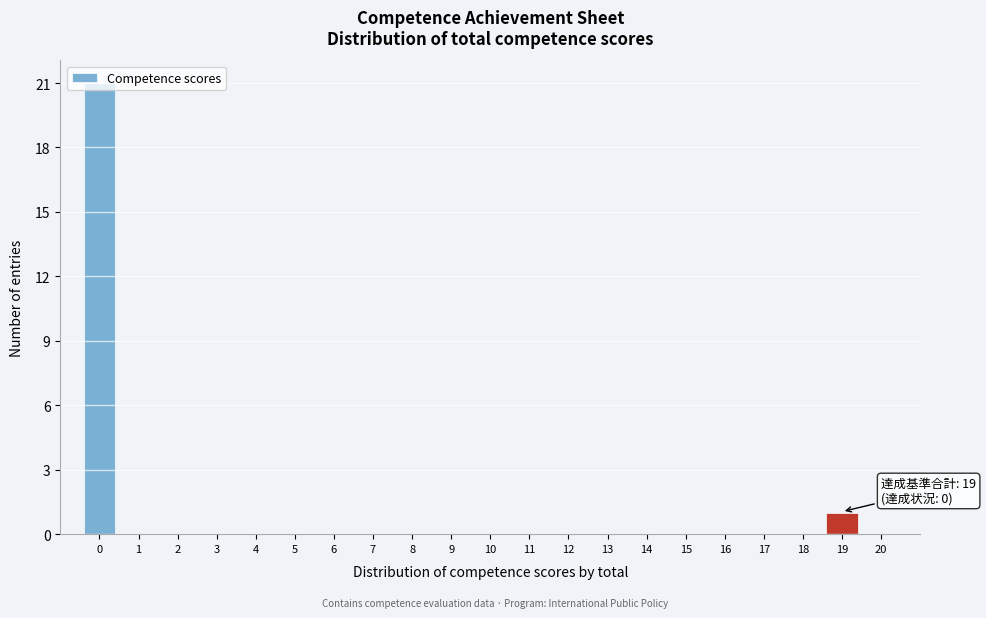

True or false: the data shows -14 at 17.

False